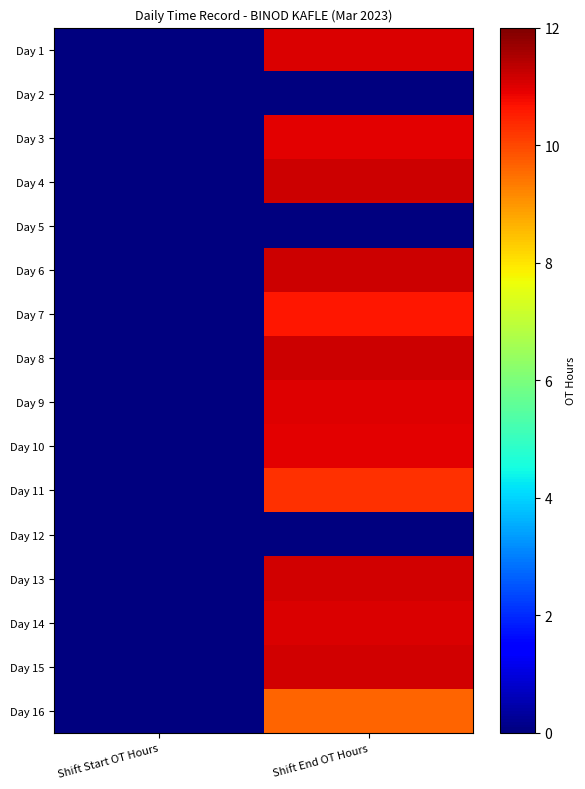

Reading left to right, extract all data points from this chart.

Day 1: Shift Start OT Hours=0.0	Shift End OT Hours=11.1
Day 2: Shift Start OT Hours=0.0	Shift End OT Hours=0.0
Day 3: Shift Start OT Hours=0.0	Shift End OT Hours=10.9
Day 4: Shift Start OT Hours=0.0	Shift End OT Hours=11.2
Day 5: Shift Start OT Hours=0.0	Shift End OT Hours=0.0
Day 6: Shift Start OT Hours=0.0	Shift End OT Hours=11.2
Day 7: Shift Start OT Hours=0.0	Shift End OT Hours=10.6
Day 8: Shift Start OT Hours=0.0	Shift End OT Hours=11.2
Day 9: Shift Start OT Hours=0.0	Shift End OT Hours=11.0
Day 10: Shift Start OT Hours=0.0	Shift End OT Hours=10.9
Day 11: Shift Start OT Hours=0.0	Shift End OT Hours=10.3
Day 12: Shift Start OT Hours=0.0	Shift End OT Hours=0.0
Day 13: Shift Start OT Hours=0.0	Shift End OT Hours=11.1
Day 14: Shift Start OT Hours=0.0	Shift End OT Hours=11.0
Day 15: Shift Start OT Hours=0.0	Shift End OT Hours=11.1
Day 16: Shift Start OT Hours=0.0	Shift End OT Hours=9.6